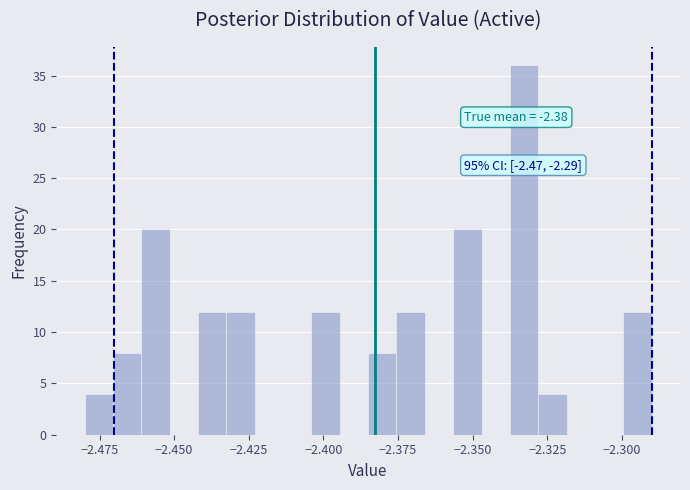

Read against the x-axis, roughly where is the centre of the tallest bar?

-2.335